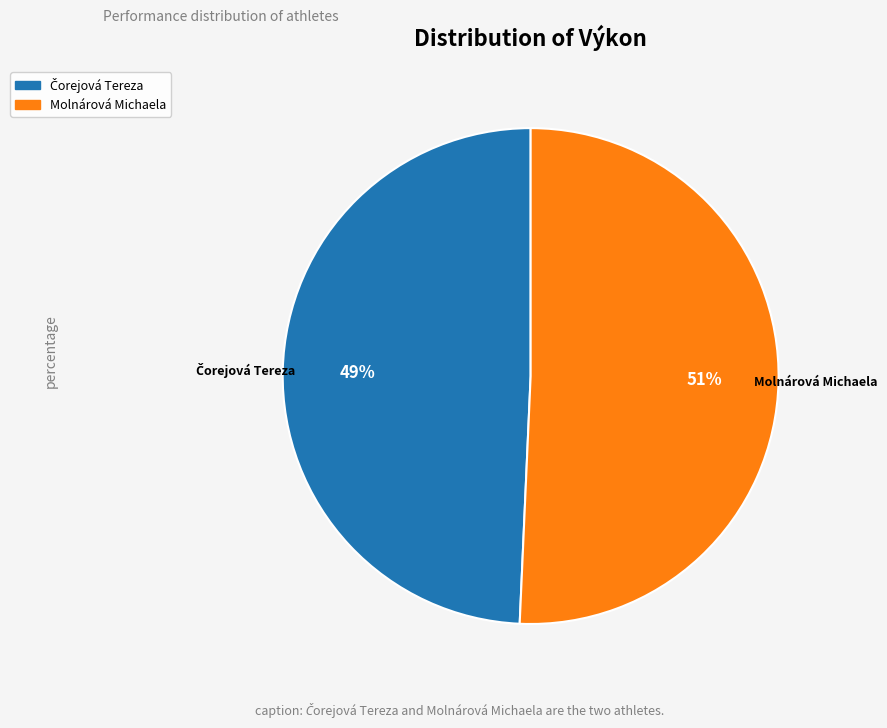

The Molnárová Michaela slice represents 51% of the pie. True or false?

True